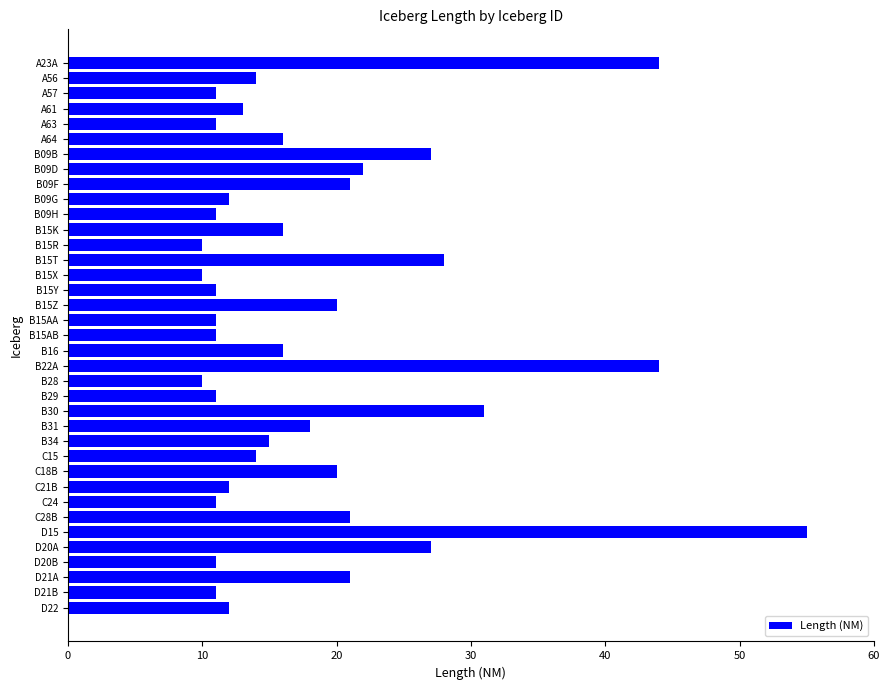

What is the average value?

18